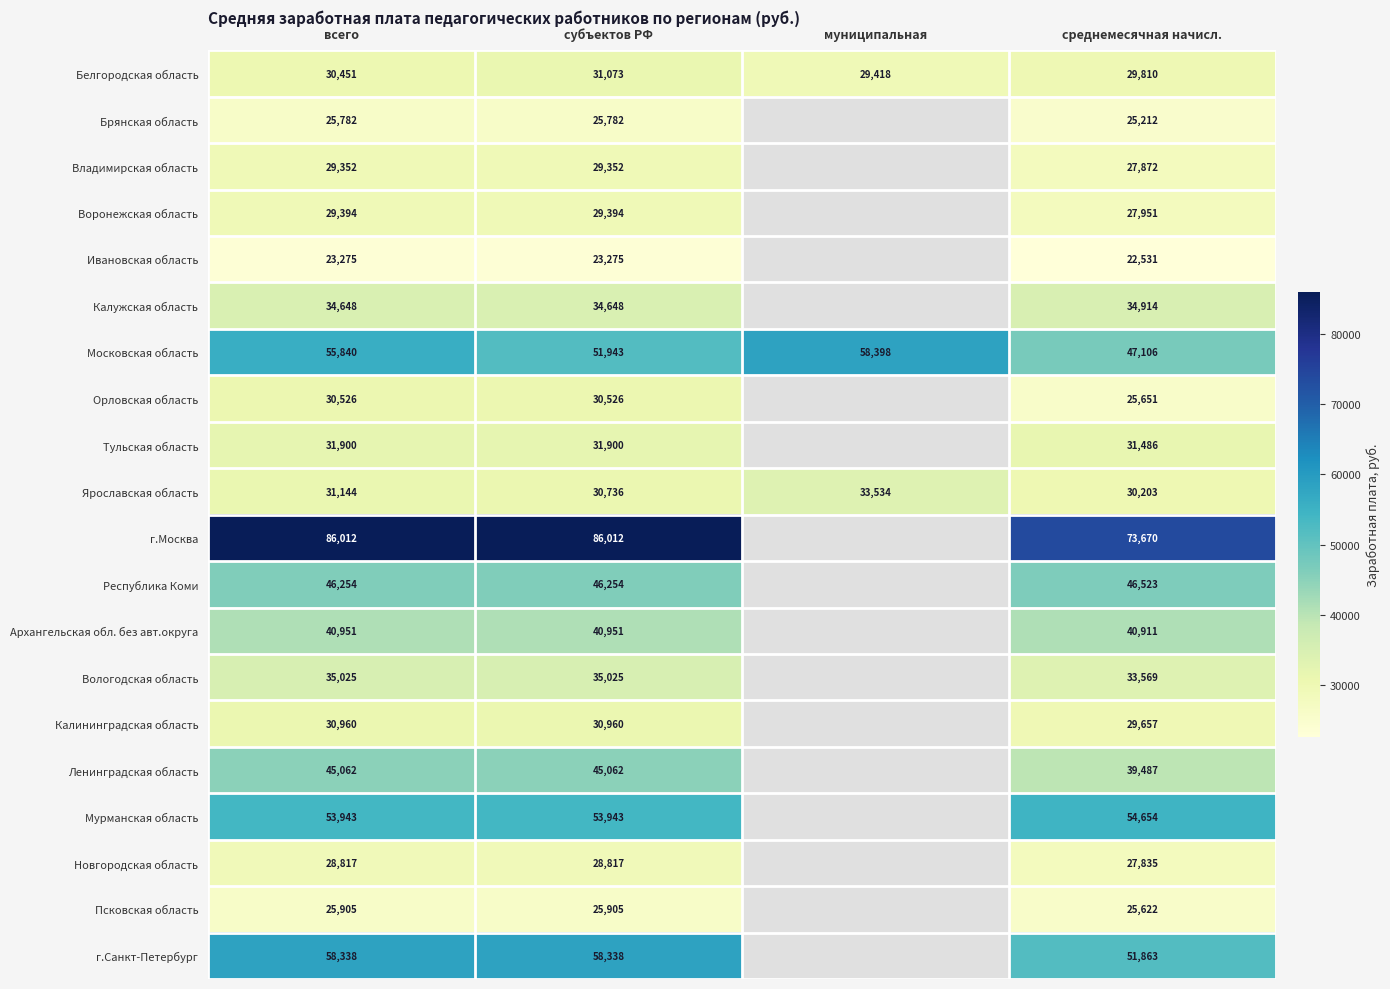

What is the sum of the Московская область values at всего and субъектов РФ?

107783.0